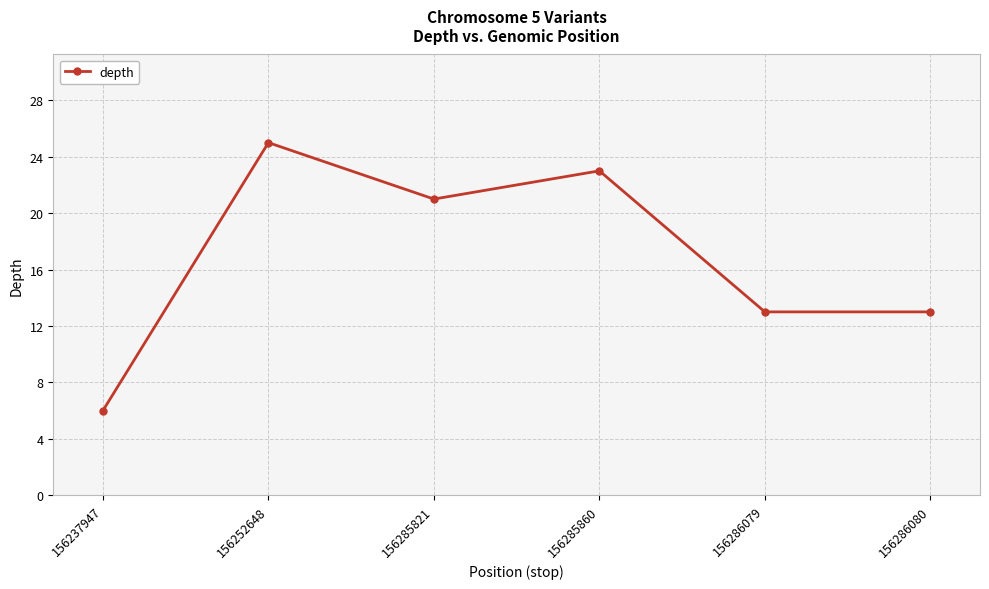

The value at 156286079 is 23. True or false?

False